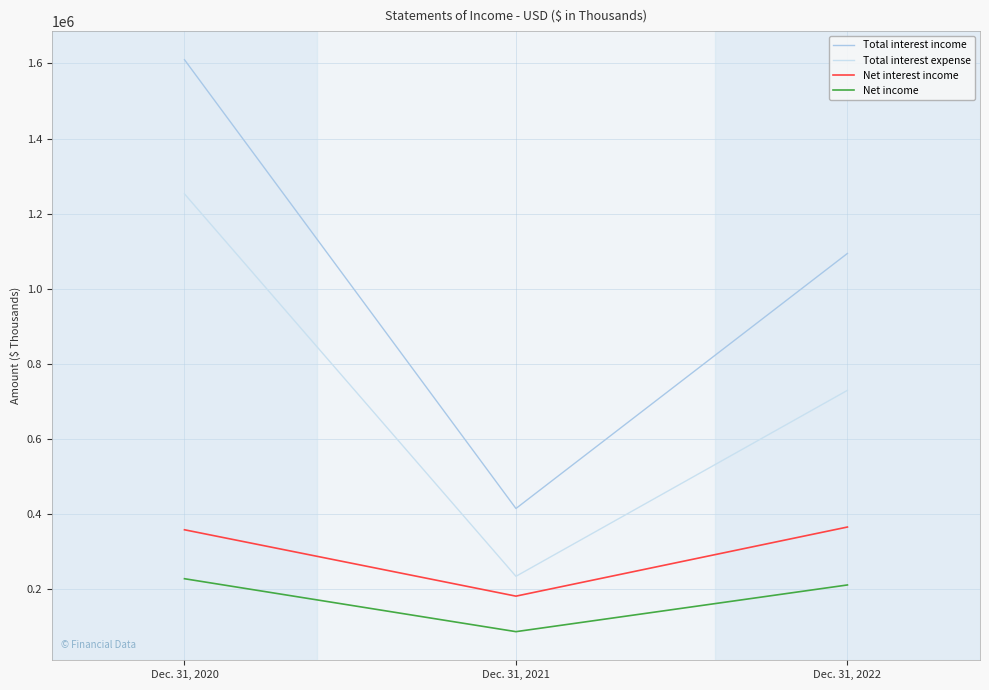

The value of Total interest expense at Dec. 31, 2022 is 1125807. True or false?

False